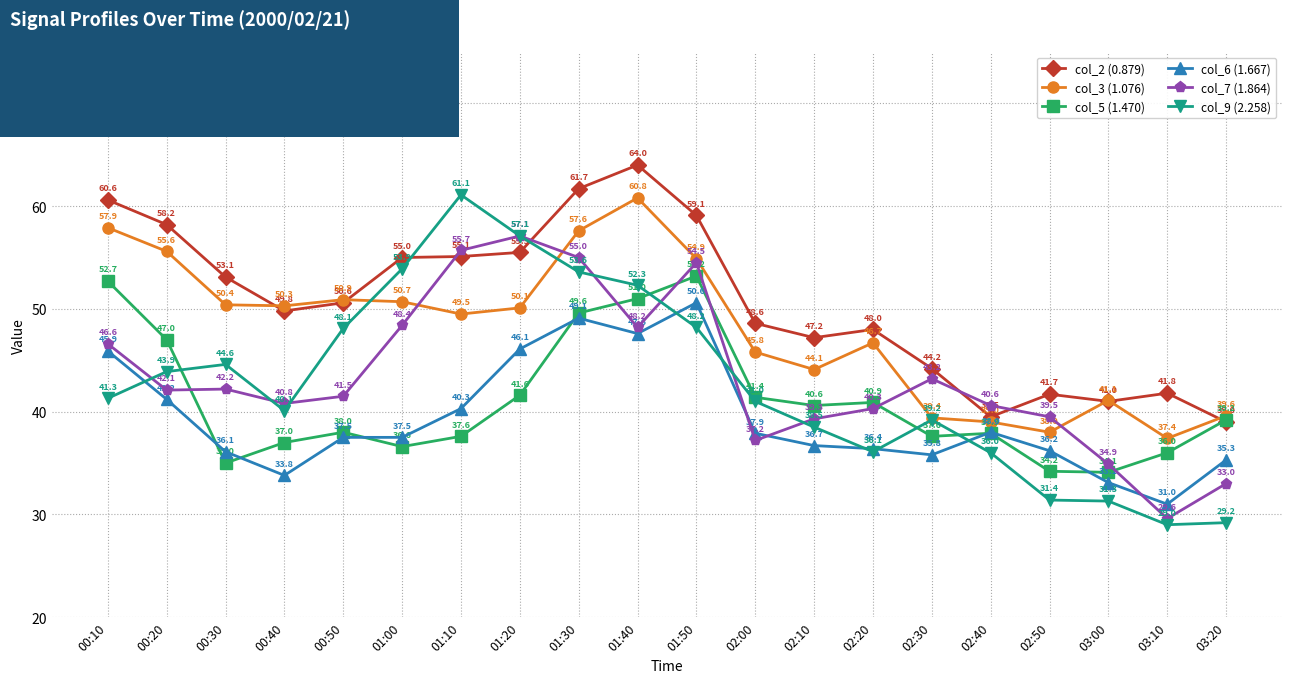

Rank the categories by col_3 (1.076) value from lowest to highest.

03:10, 02:50, 02:40, 02:30, 03:20, 03:00, 02:10, 02:00, 02:20, 01:10, 01:20, 00:40, 00:30, 01:00, 00:50, 01:50, 00:20, 01:30, 00:10, 01:40